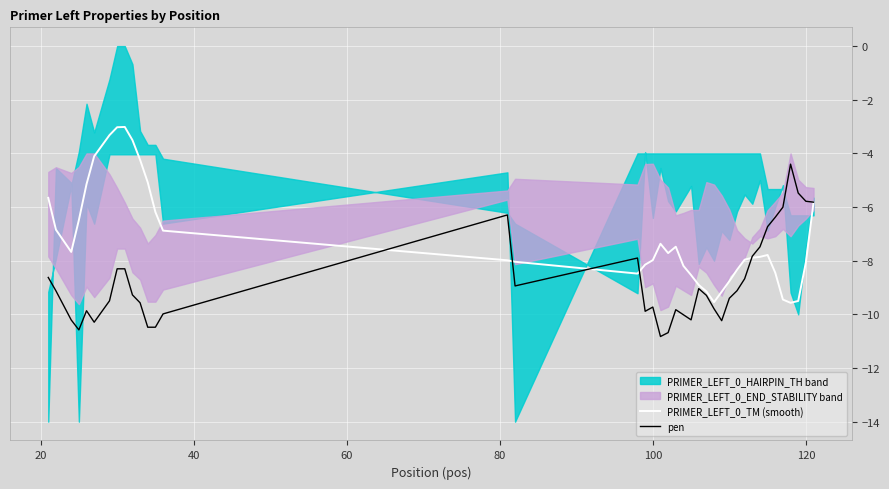

What is the minimum value for PRIMER_LEFT_0_TM (smooth)?

-9.6